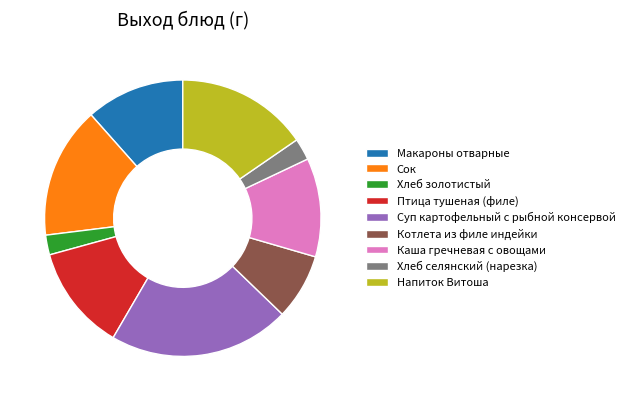

What is the largest slice in the pie chart?

Суп картофельный с рыбной консервой